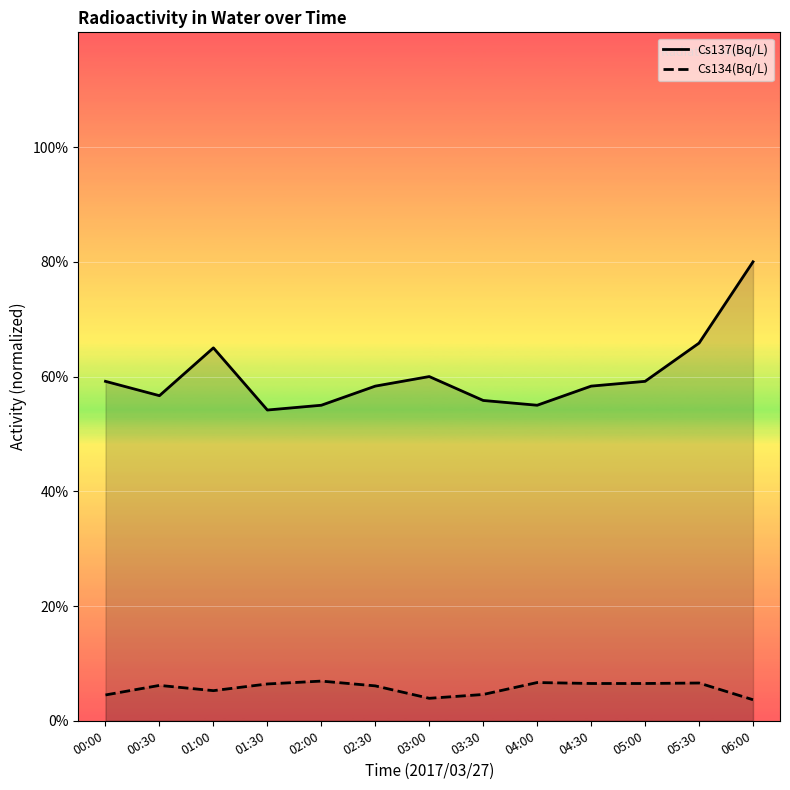

How many lines are shown in the chart?

2